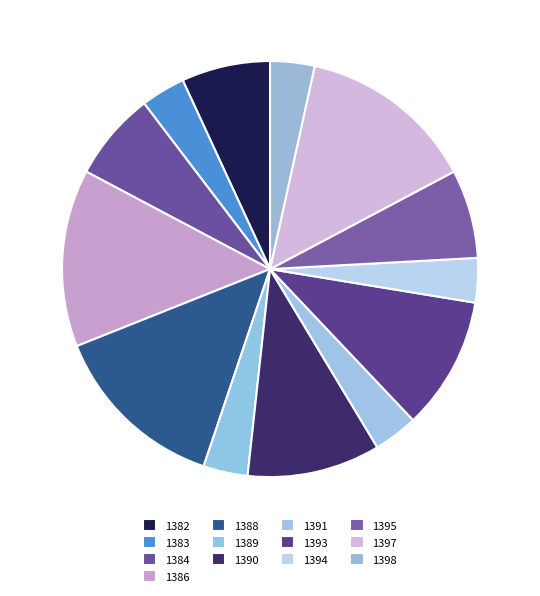

How many slices are in this pie chart?

13